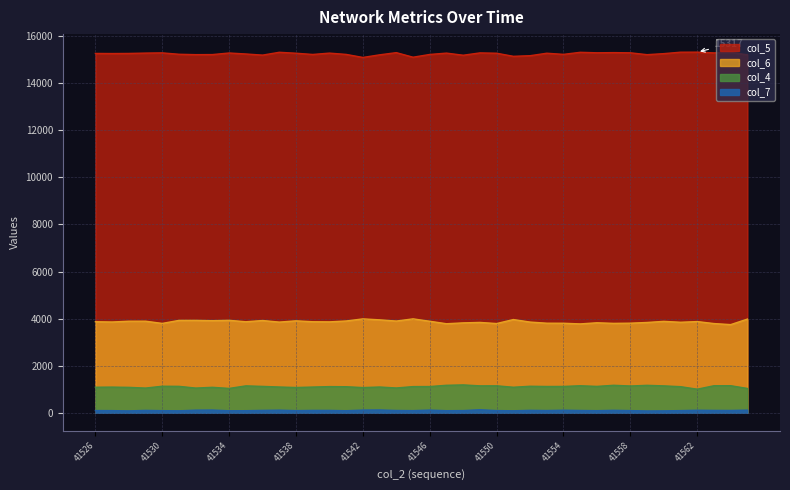

What are all the series names shown in the legend?

col_4, col_5, col_6, col_7